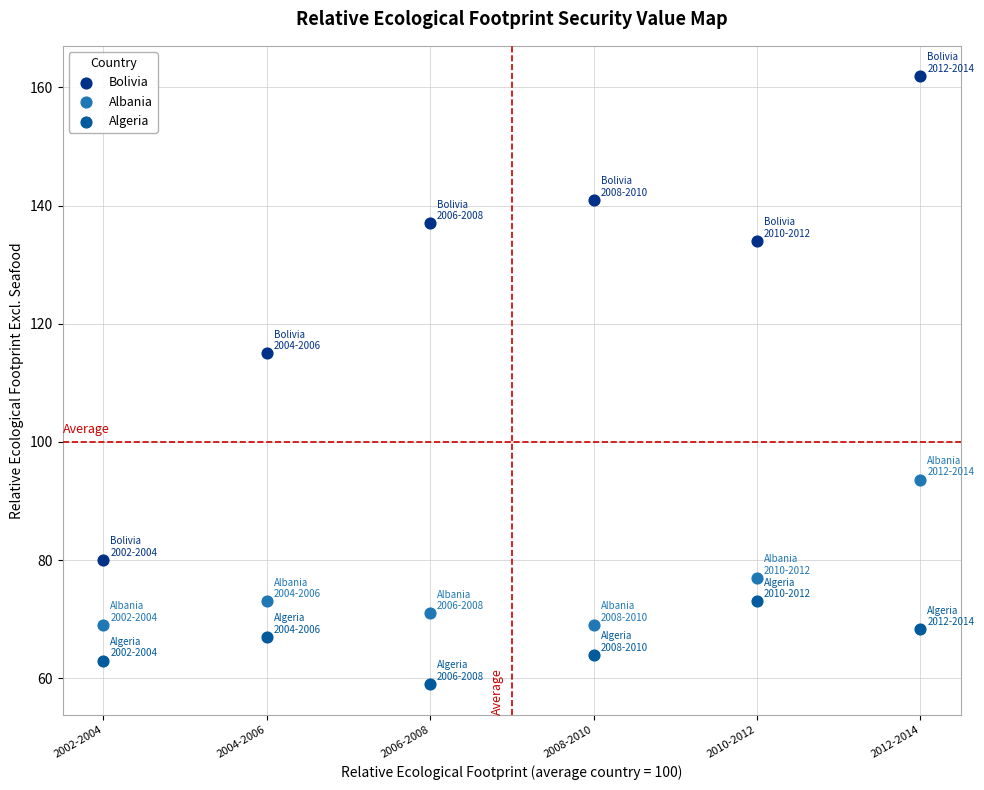

Which series has the widest spread of Y values?

Bolivia